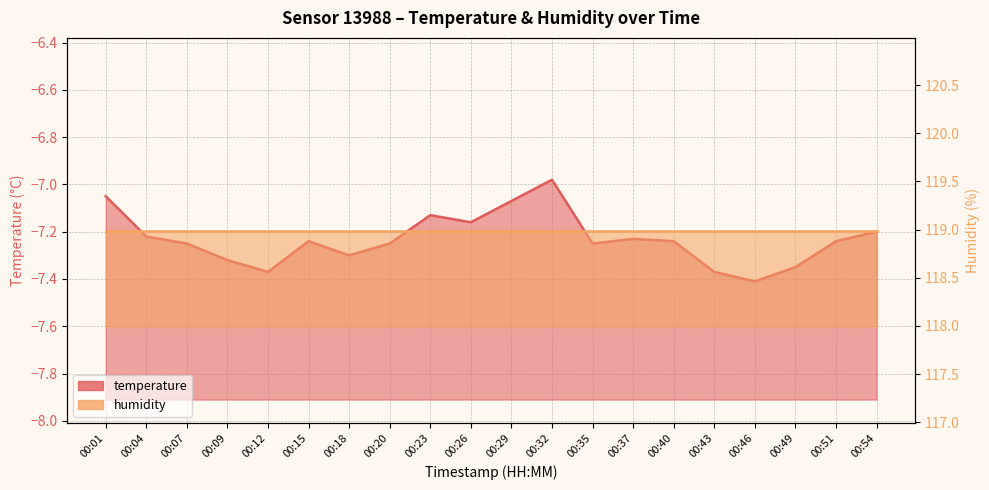

The value at 00:15 is -11.9. True or false?

False